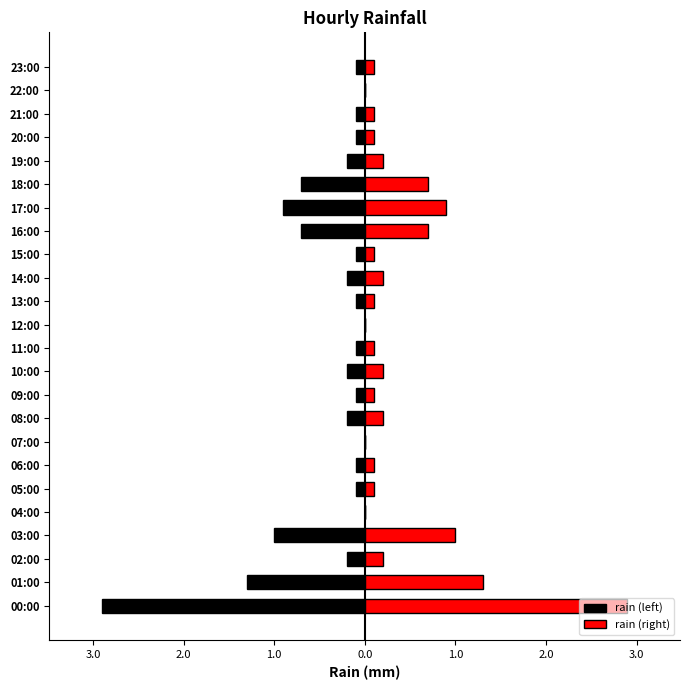

What is the label of the 18th bar from the left?

17:00